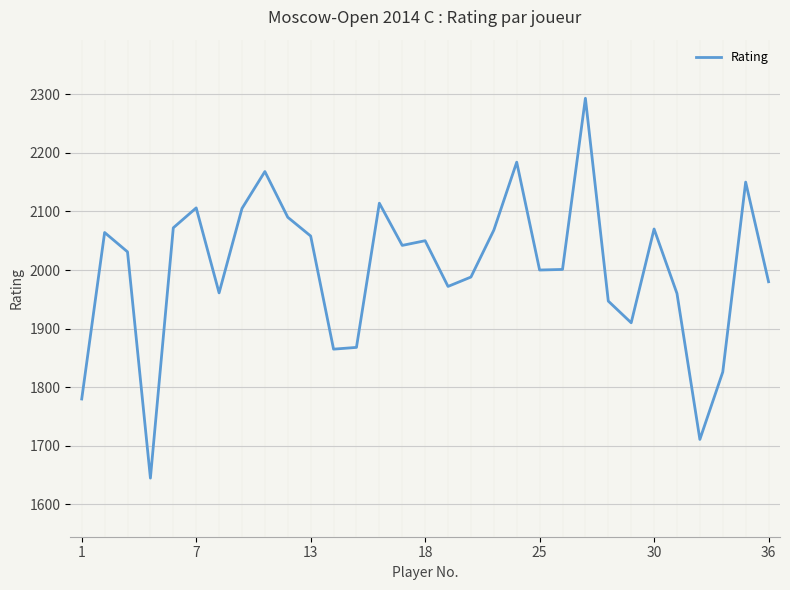

What is the maximum value shown in the chart?

2293